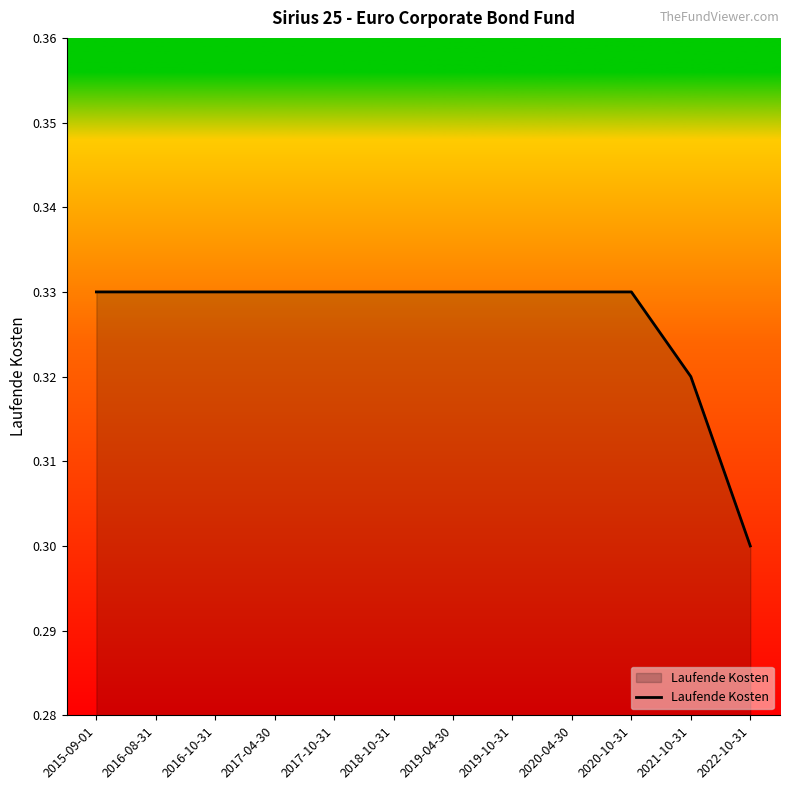

Is it true that the value at 2016-08-31 is 0.3?

True